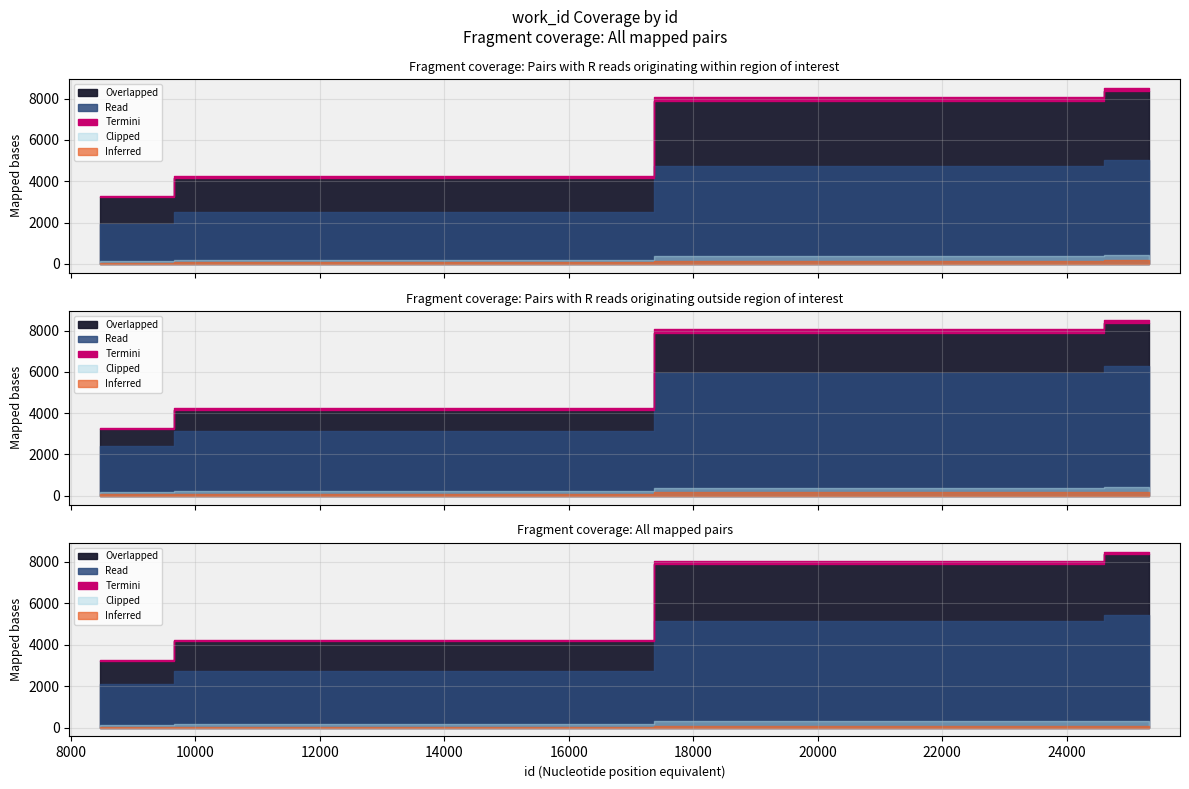

Does the chart display data point markers on the line(s)?

No